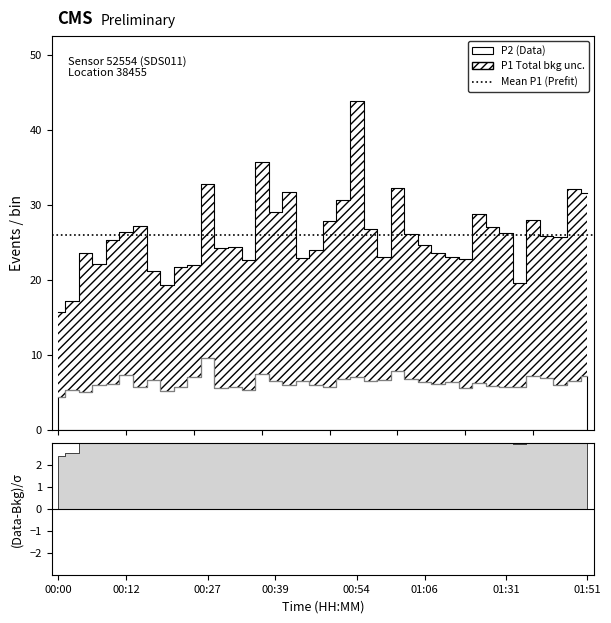

Reading left to right, transcribe all the data shown in this chart.

P1: 15.7	17.2	23.6	22.1	25.4	26.4	27.2	21.1	19.4	21.7	22.0	32.8	24.3	24.4	22.6	35.8	29.0	31.8	23.0	24.0	27.8	30.7	43.8	26.9	23.0	32.2	26.1	24.6	23.6	23.1	22.7	28.8	27.1	26.2	19.6	27.9	25.9	25.7	32.1	31.6
P2: 4.5	5.3	5.1	6.0	6.2	7.3	5.8	6.7	5.2	5.8	7.1	9.6	5.6	5.7	5.3	7.4	6.5	6.0	6.6	6.0	5.8	6.8	7.1	6.6	6.7	7.9	6.8	6.5	6.2	6.3	5.5	6.3	5.8	5.7	5.8	7.2	7.0	6.0	6.5	7.2